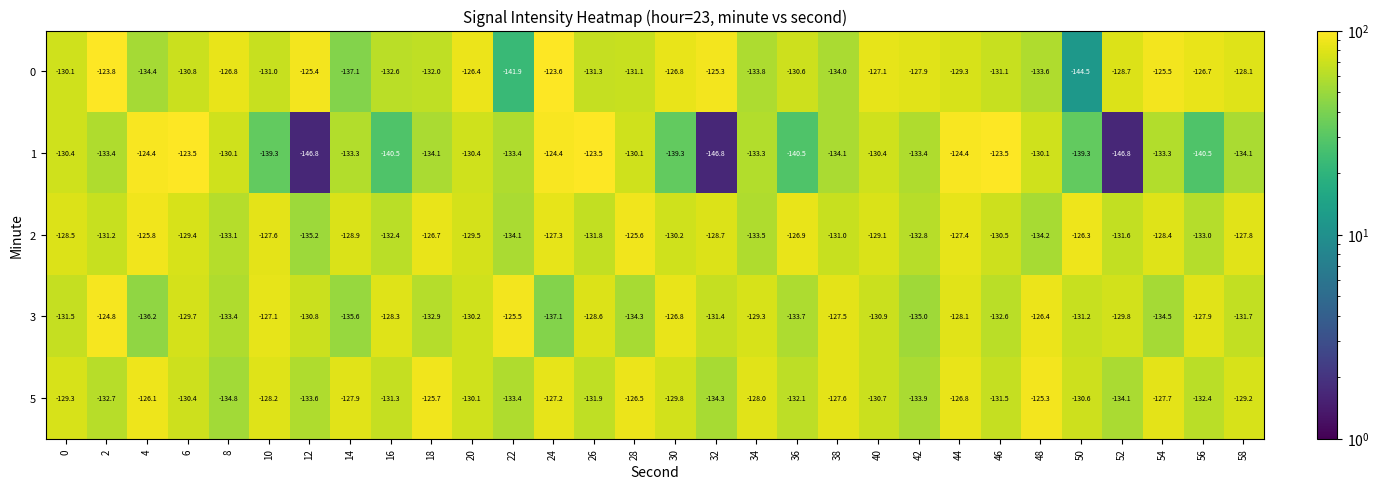

How many categories are shown in the chart?

30